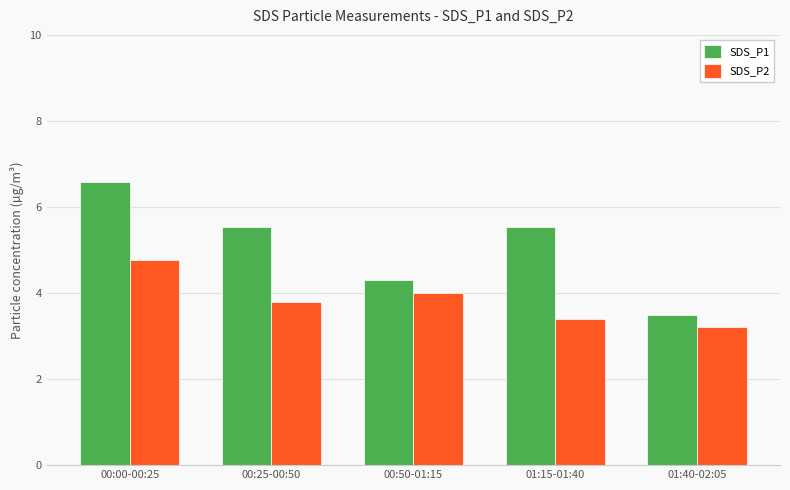

Read the SDS_P2 value at 00:00-00:25.

4.8